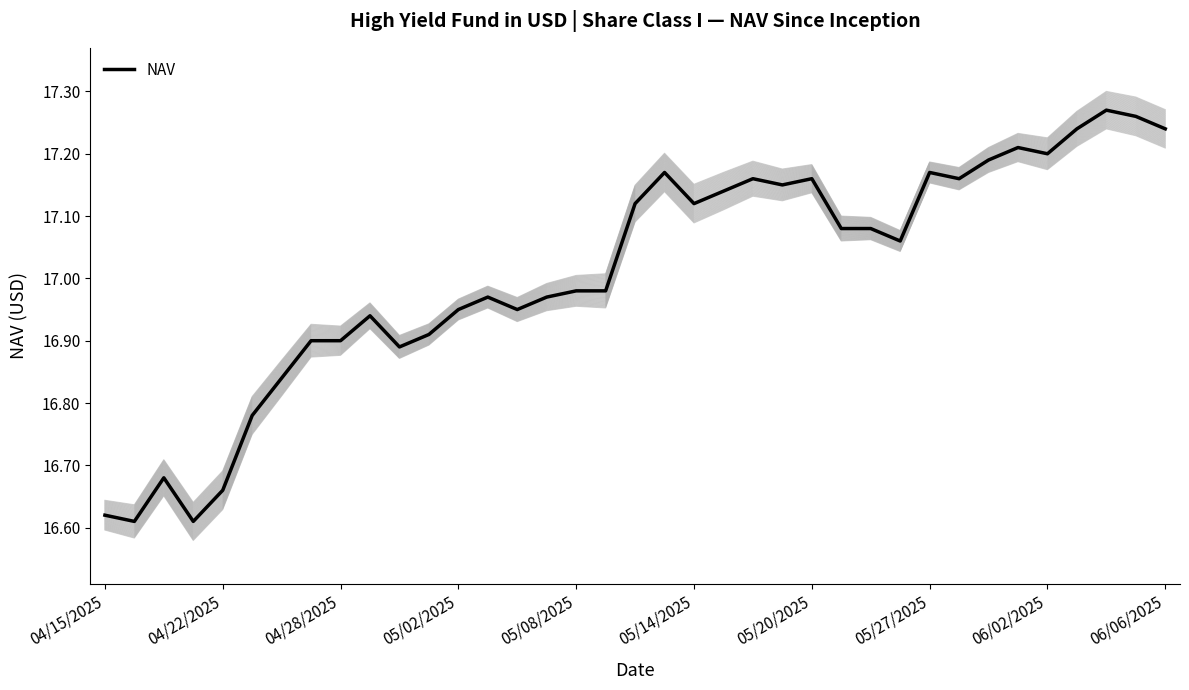

Is it true that NAV equals 25.3 at 04/28/2025?

False